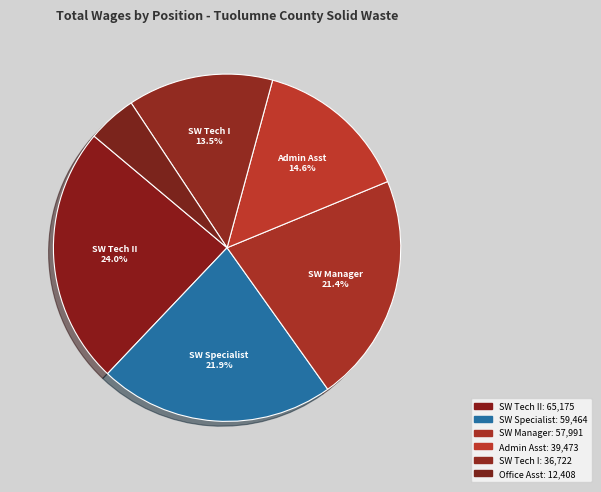

How many segments does this pie chart have?

6